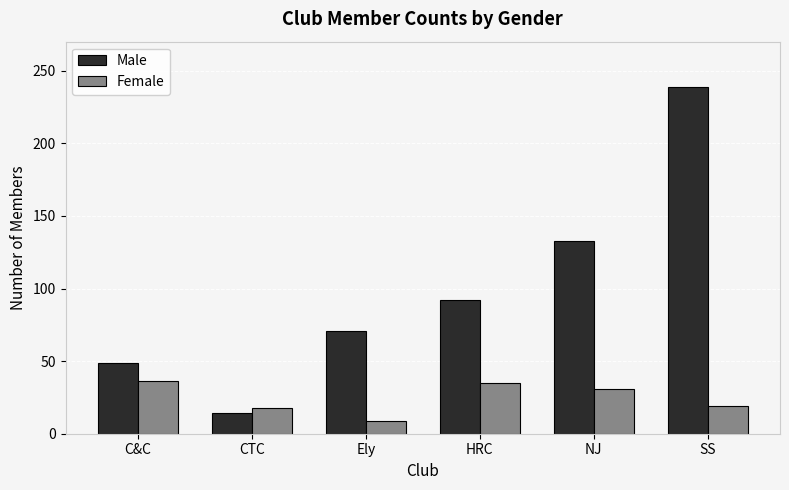

Between C&C and SS, which series saw the biggest shift?

Male